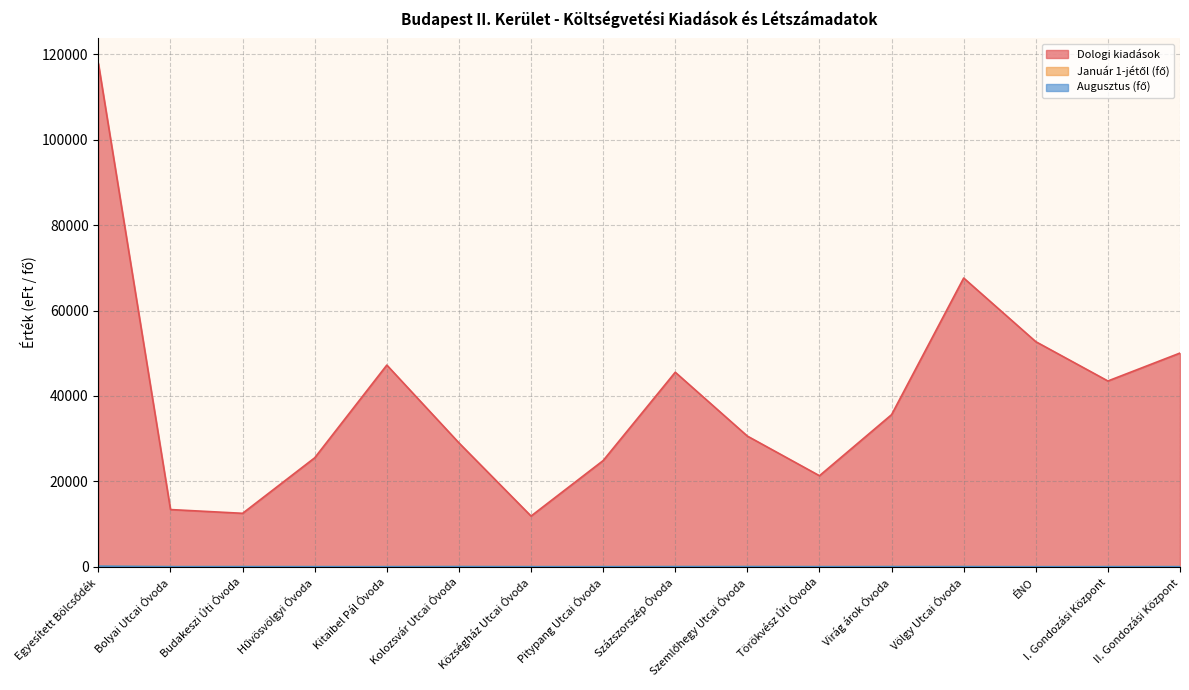

At which label does Dologi kiadások first exceed 35622?

Egyesített Bölcsődék